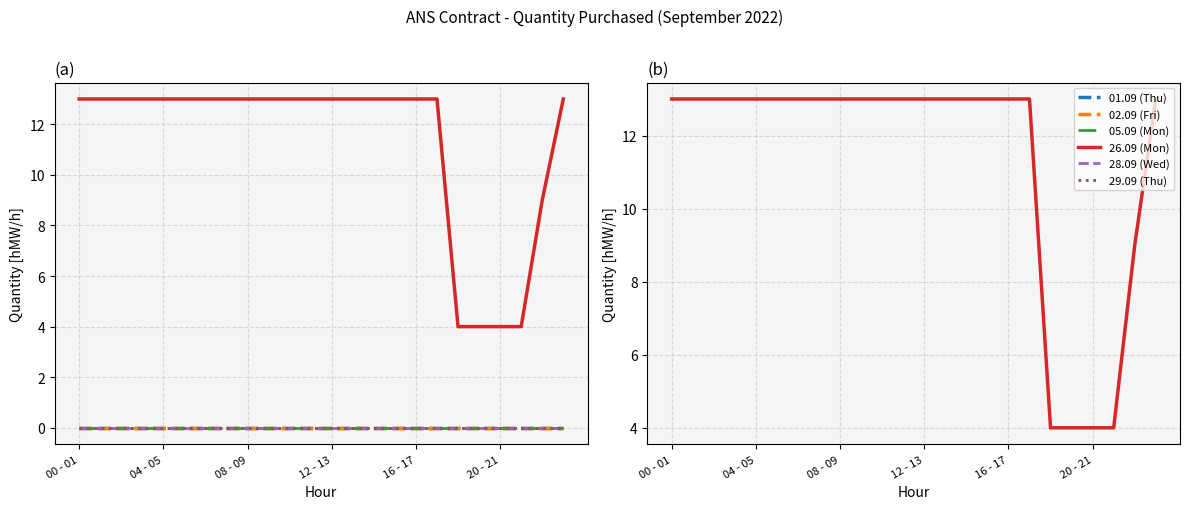

True or false: 05.09 (Mon) and 26.09 (Mon) intersect in this chart.

False